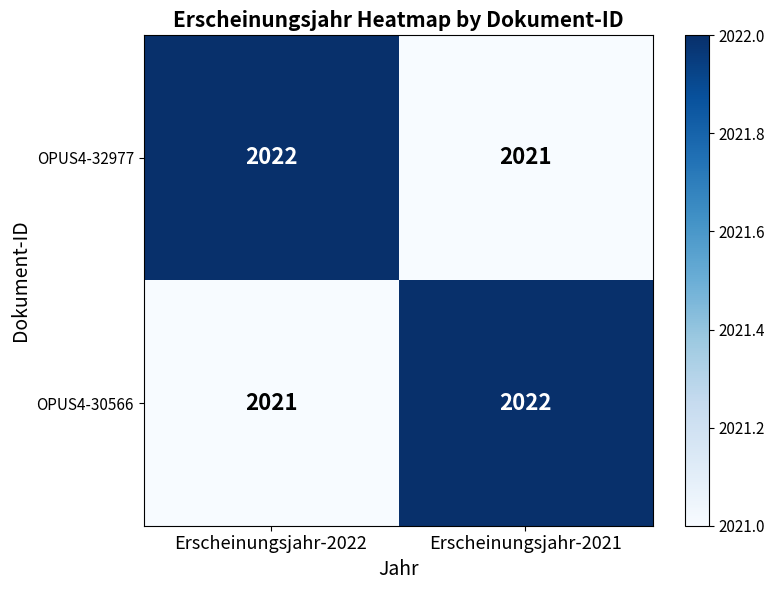

True or false: OPUS4-32977 has a value of 2022 at Erscheinungsjahr-2022.

True